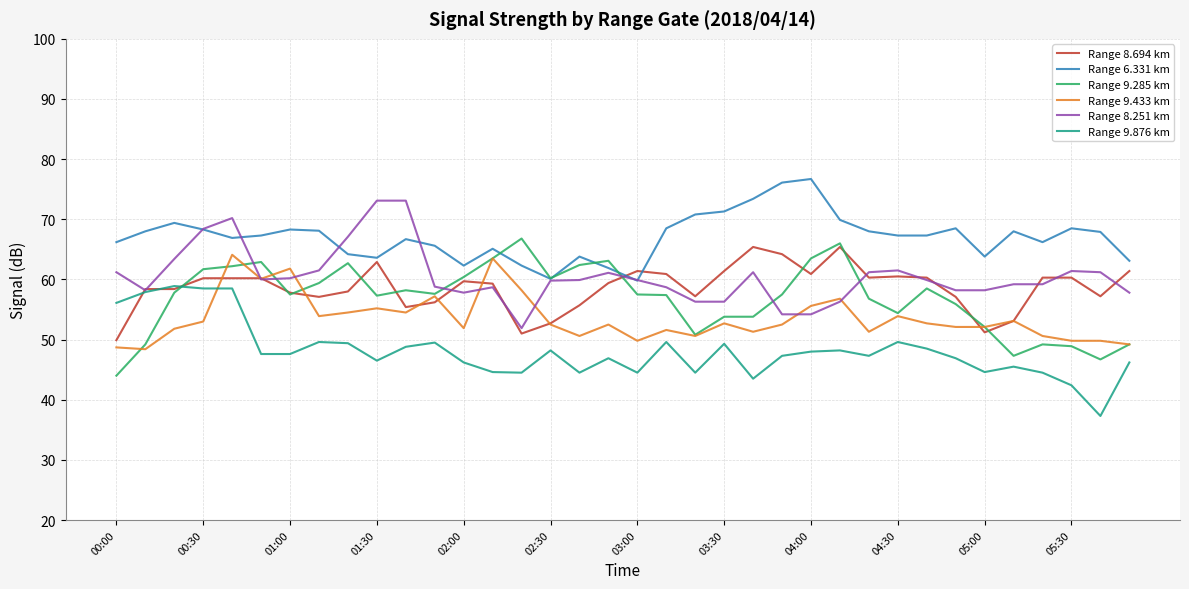

What is the smallest value displayed?

37.3